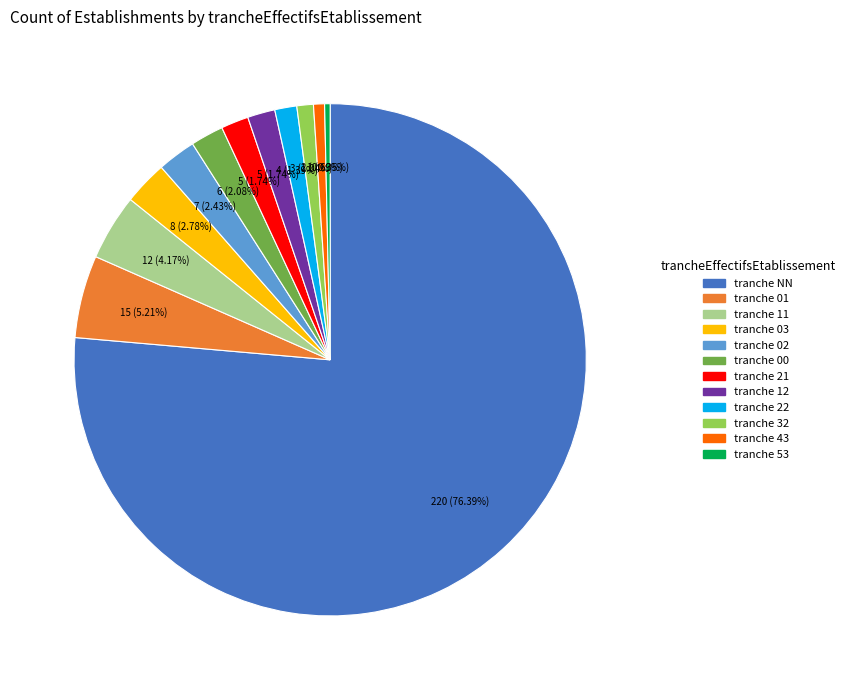

Is there any slice that represents more than half of the pie?

Yes